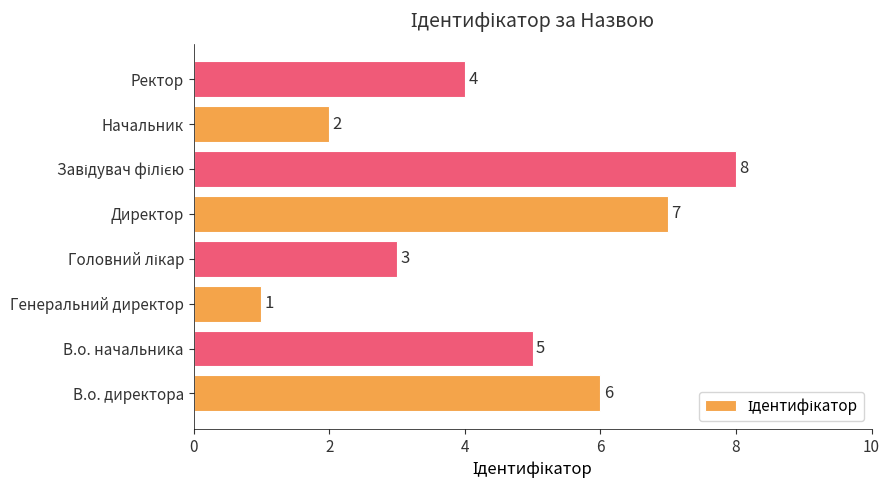

What is the difference between the maximum and minimum values?

7